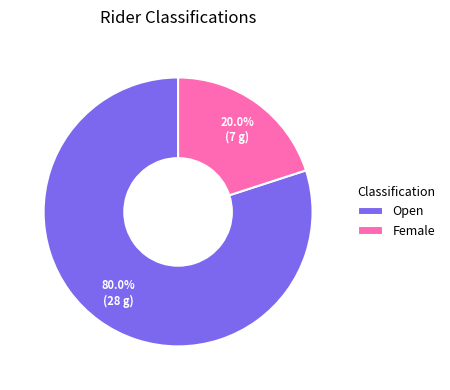

Rank the categories by value from lowest to highest.

Female, Open